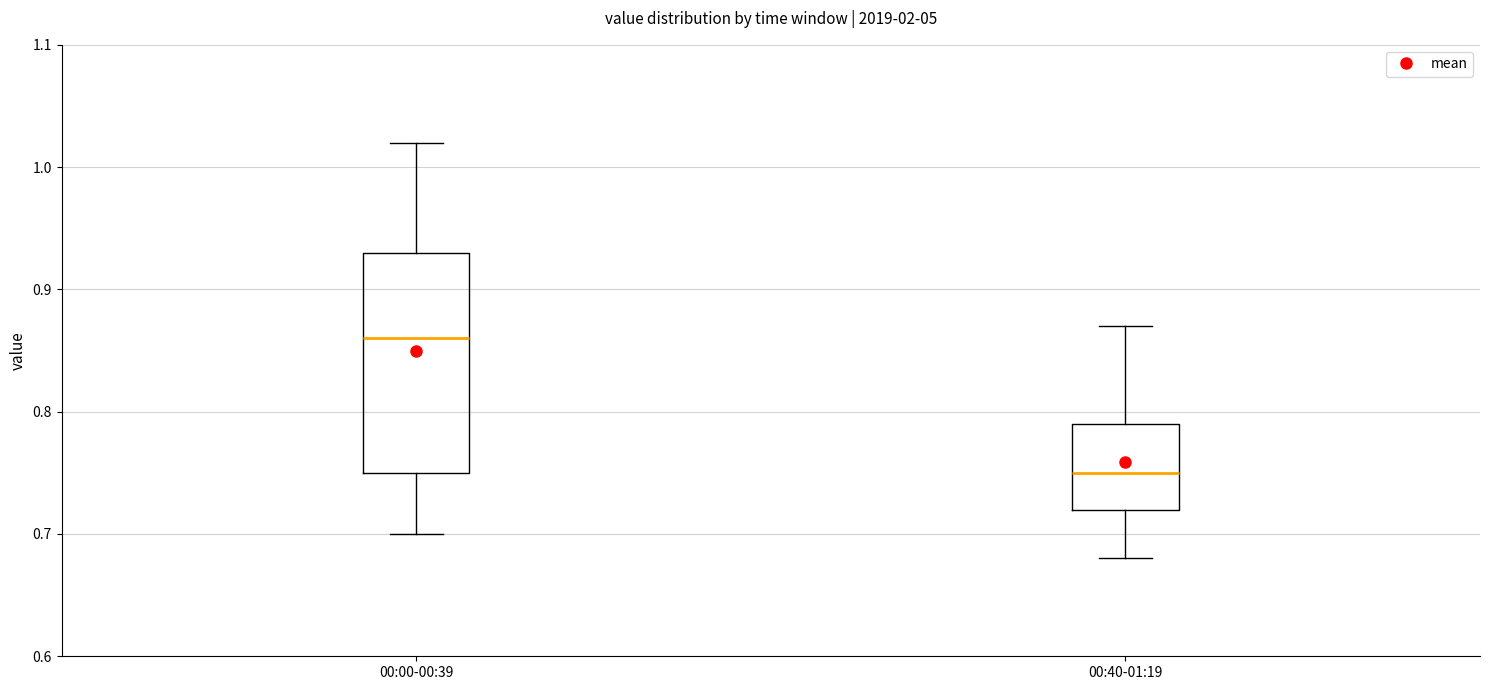

Reading left to right, read every box against the y-axis: the position of its median line, the range the box covers, and the ends of its whiskers. The values are not printed on the chart, so give them approximately, as read against the axis.

00:00-00:39: median 0.86, box 0.75 to 0.93, whiskers 0.70 to 1.02
00:40-01:19: median 0.75, box 0.72 to 0.79, whiskers 0.68 to 0.87